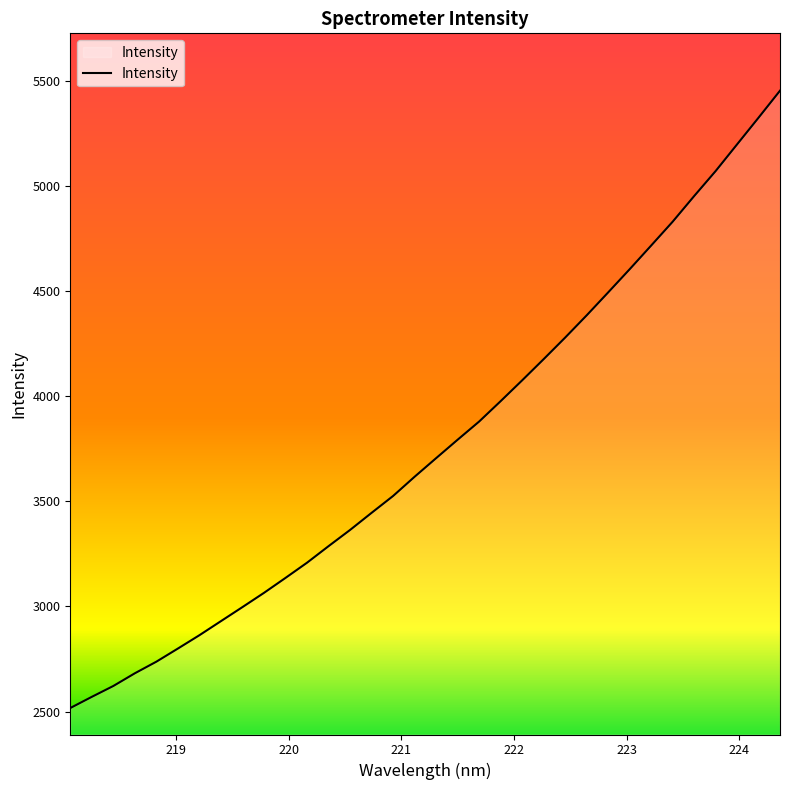

What is the maximum value shown in the chart?

5451.6